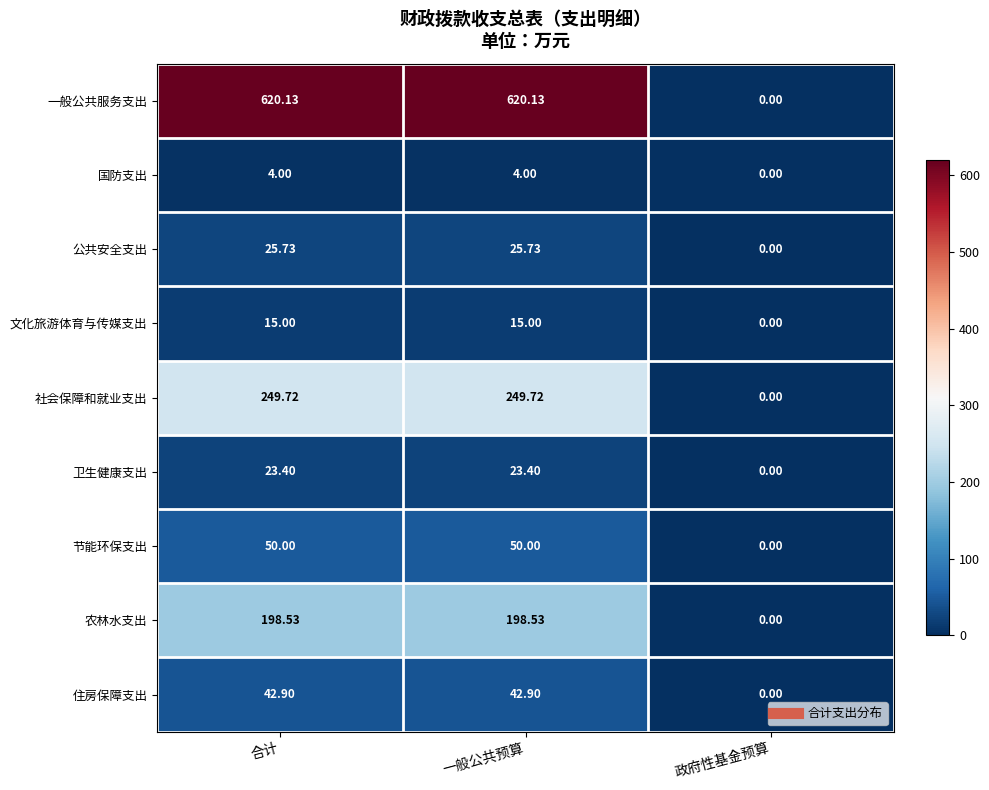

How many data points does each series have?

3